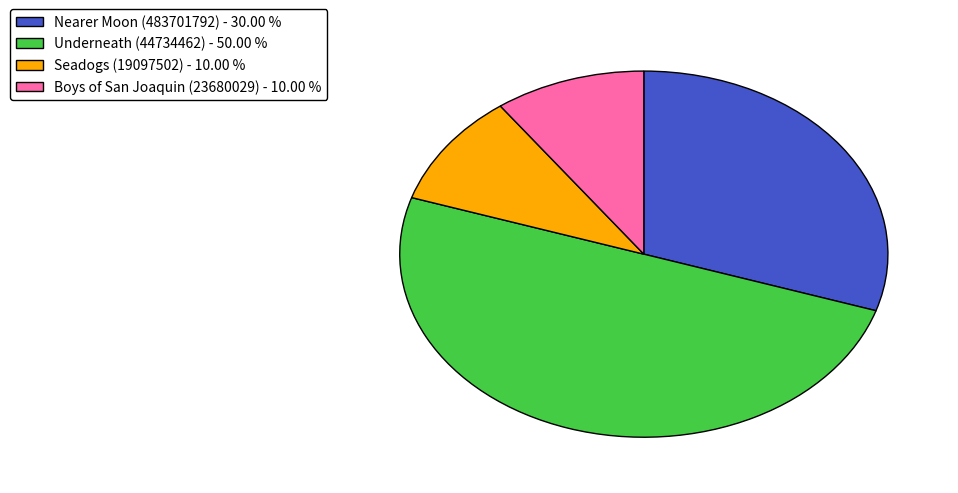

Do Boys of San Joaquin (23680029) - 10.00 % and Seadogs (19097502) - 10.00 % together represent more than half of the pie?

No